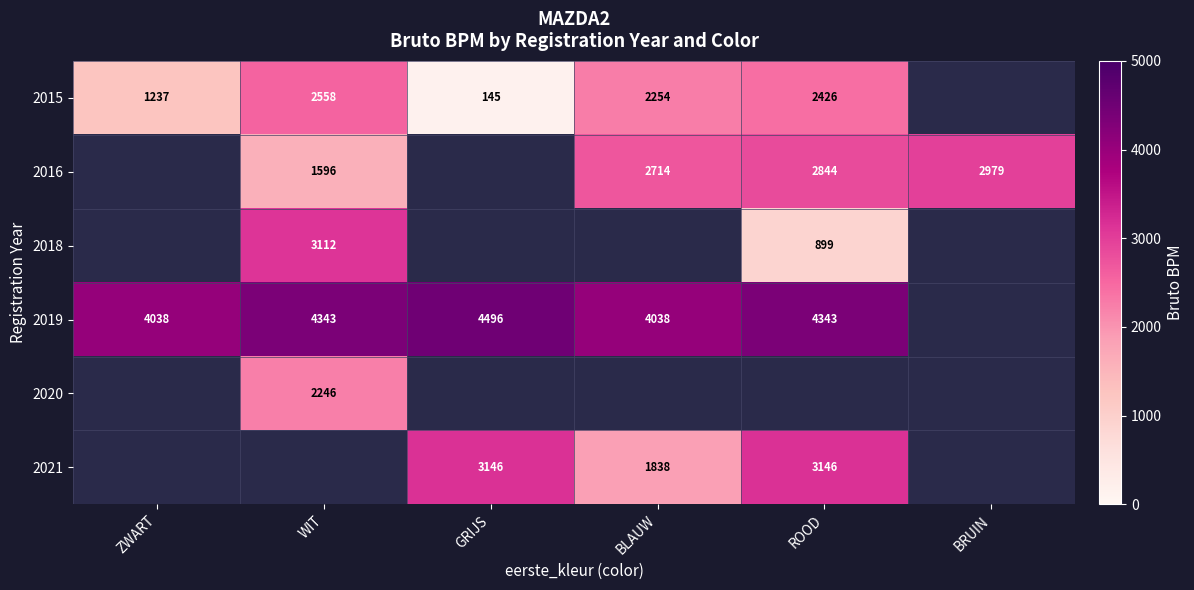

The 2021 series shows 3146 at GRIJS. True or false?

True